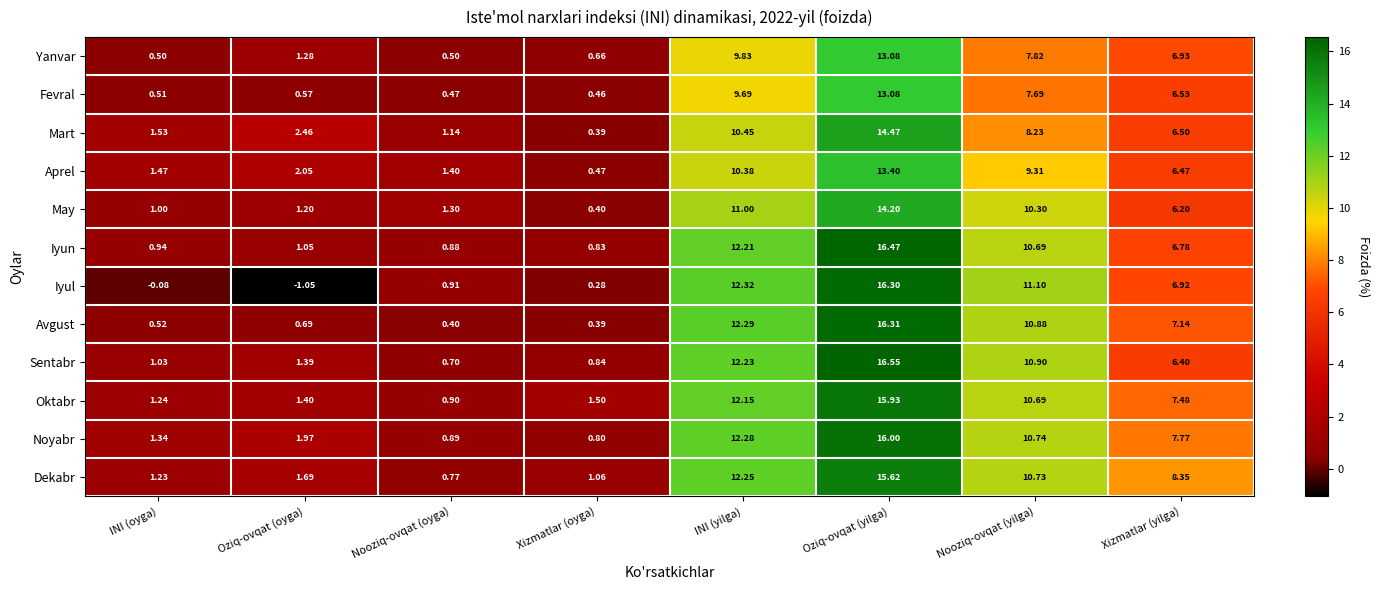

At which category does the chart reach its peak across all series?

Oziq-ovqat (yilga)